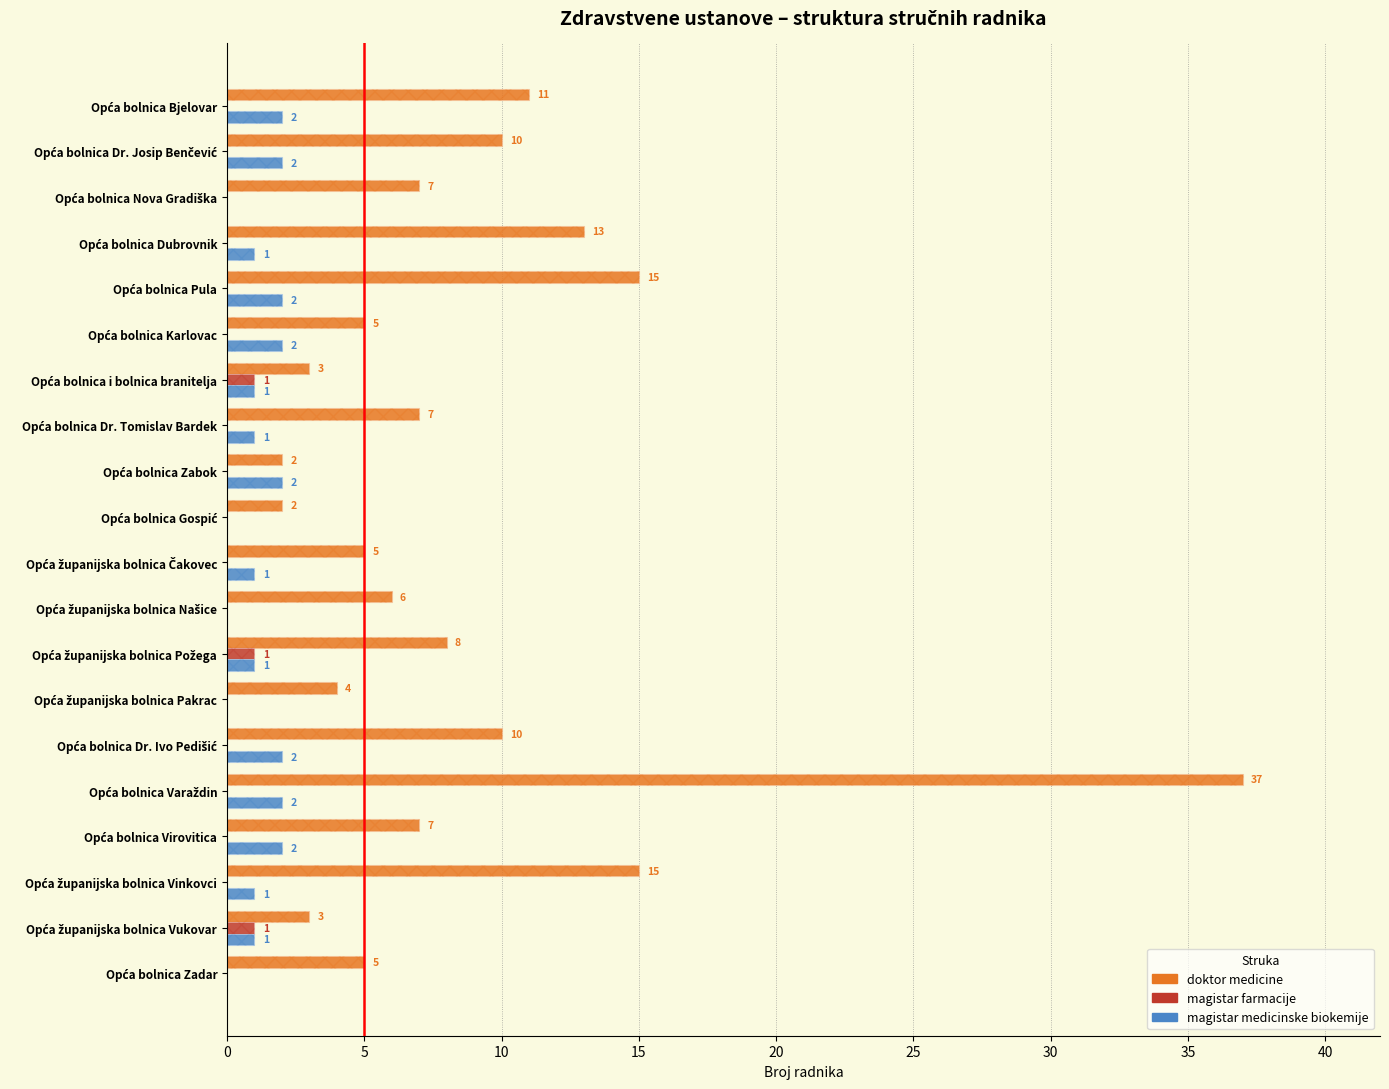

What is the sum of the magistar medicinske biokemije values at Opća bolnica Dubrovnik and Opća bolnica Bjelovar?

3